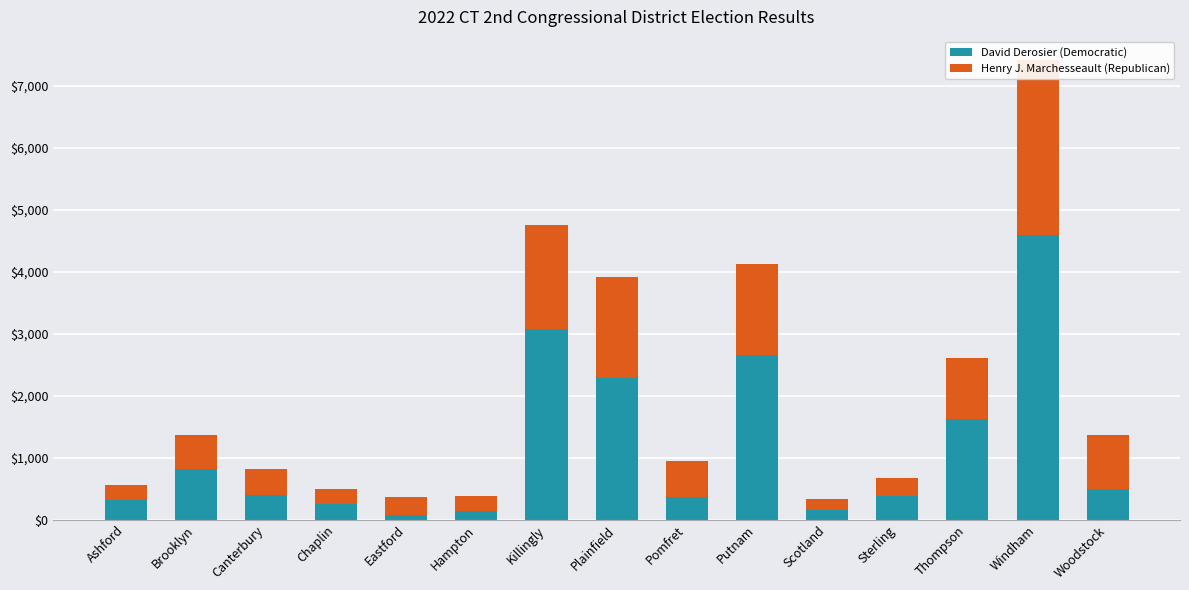

What is the sum of all David Derosier (Democratic) values?

17631